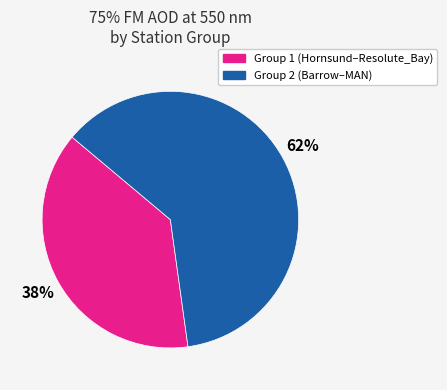

Is there a majority slice in this chart?

Yes